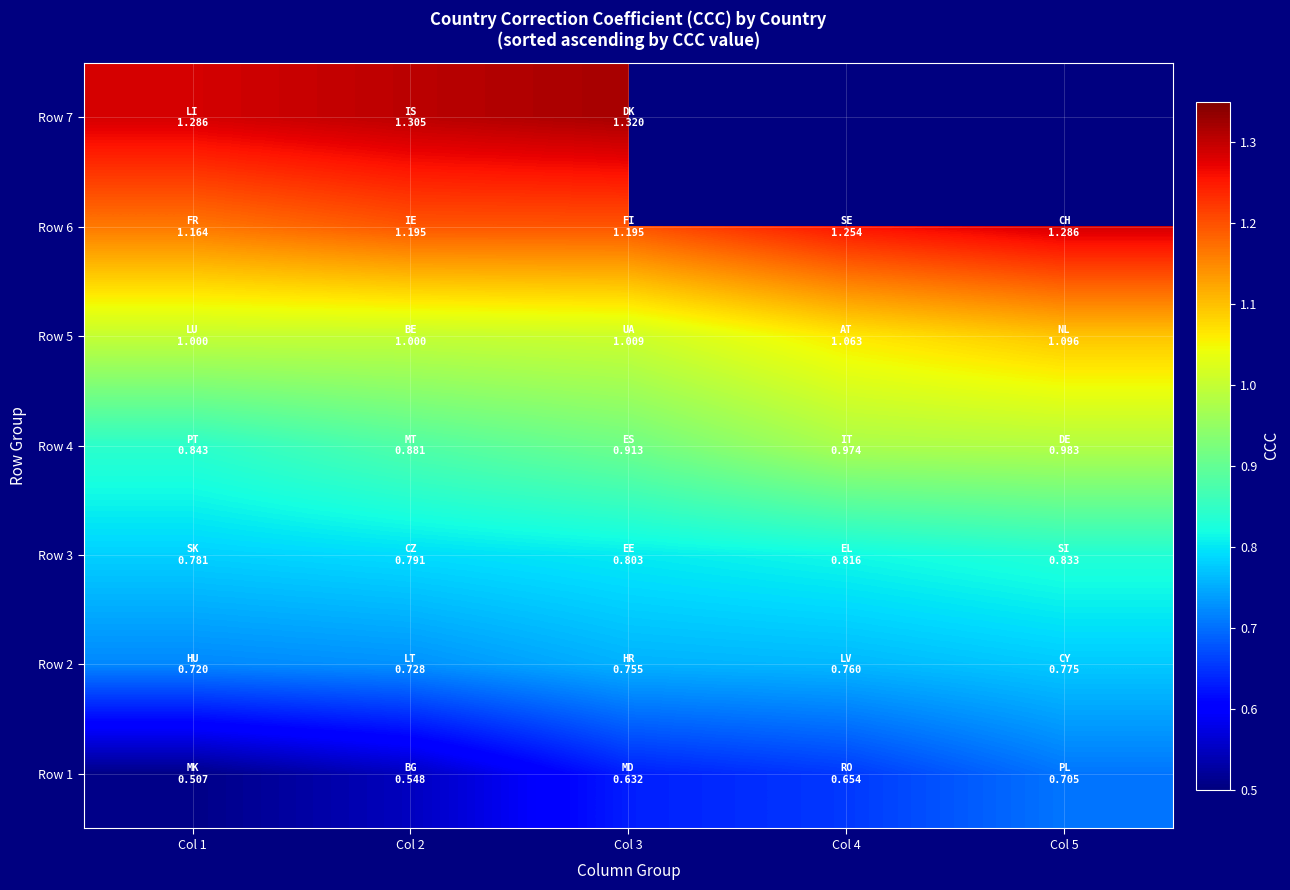

What is the sum of all Row 3 values?

4.0